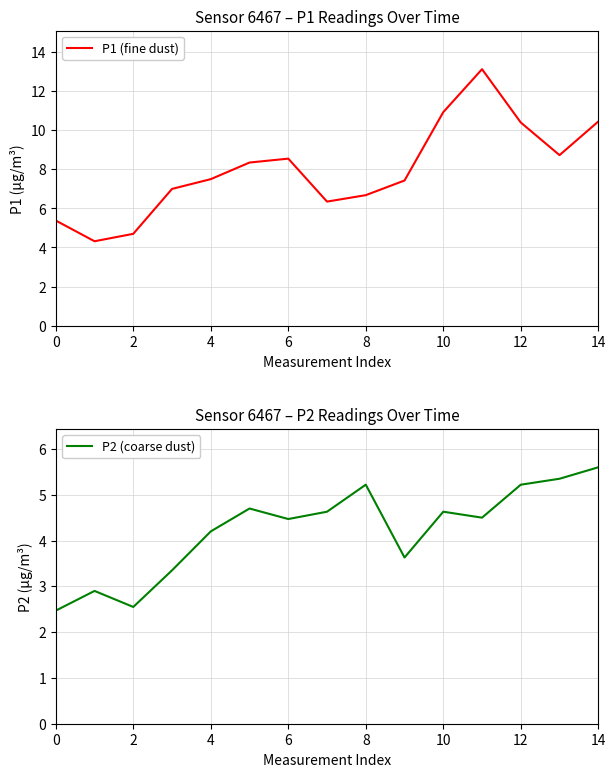

True or false: P1 (fine dust) and P2 (coarse dust) intersect in this chart.

False